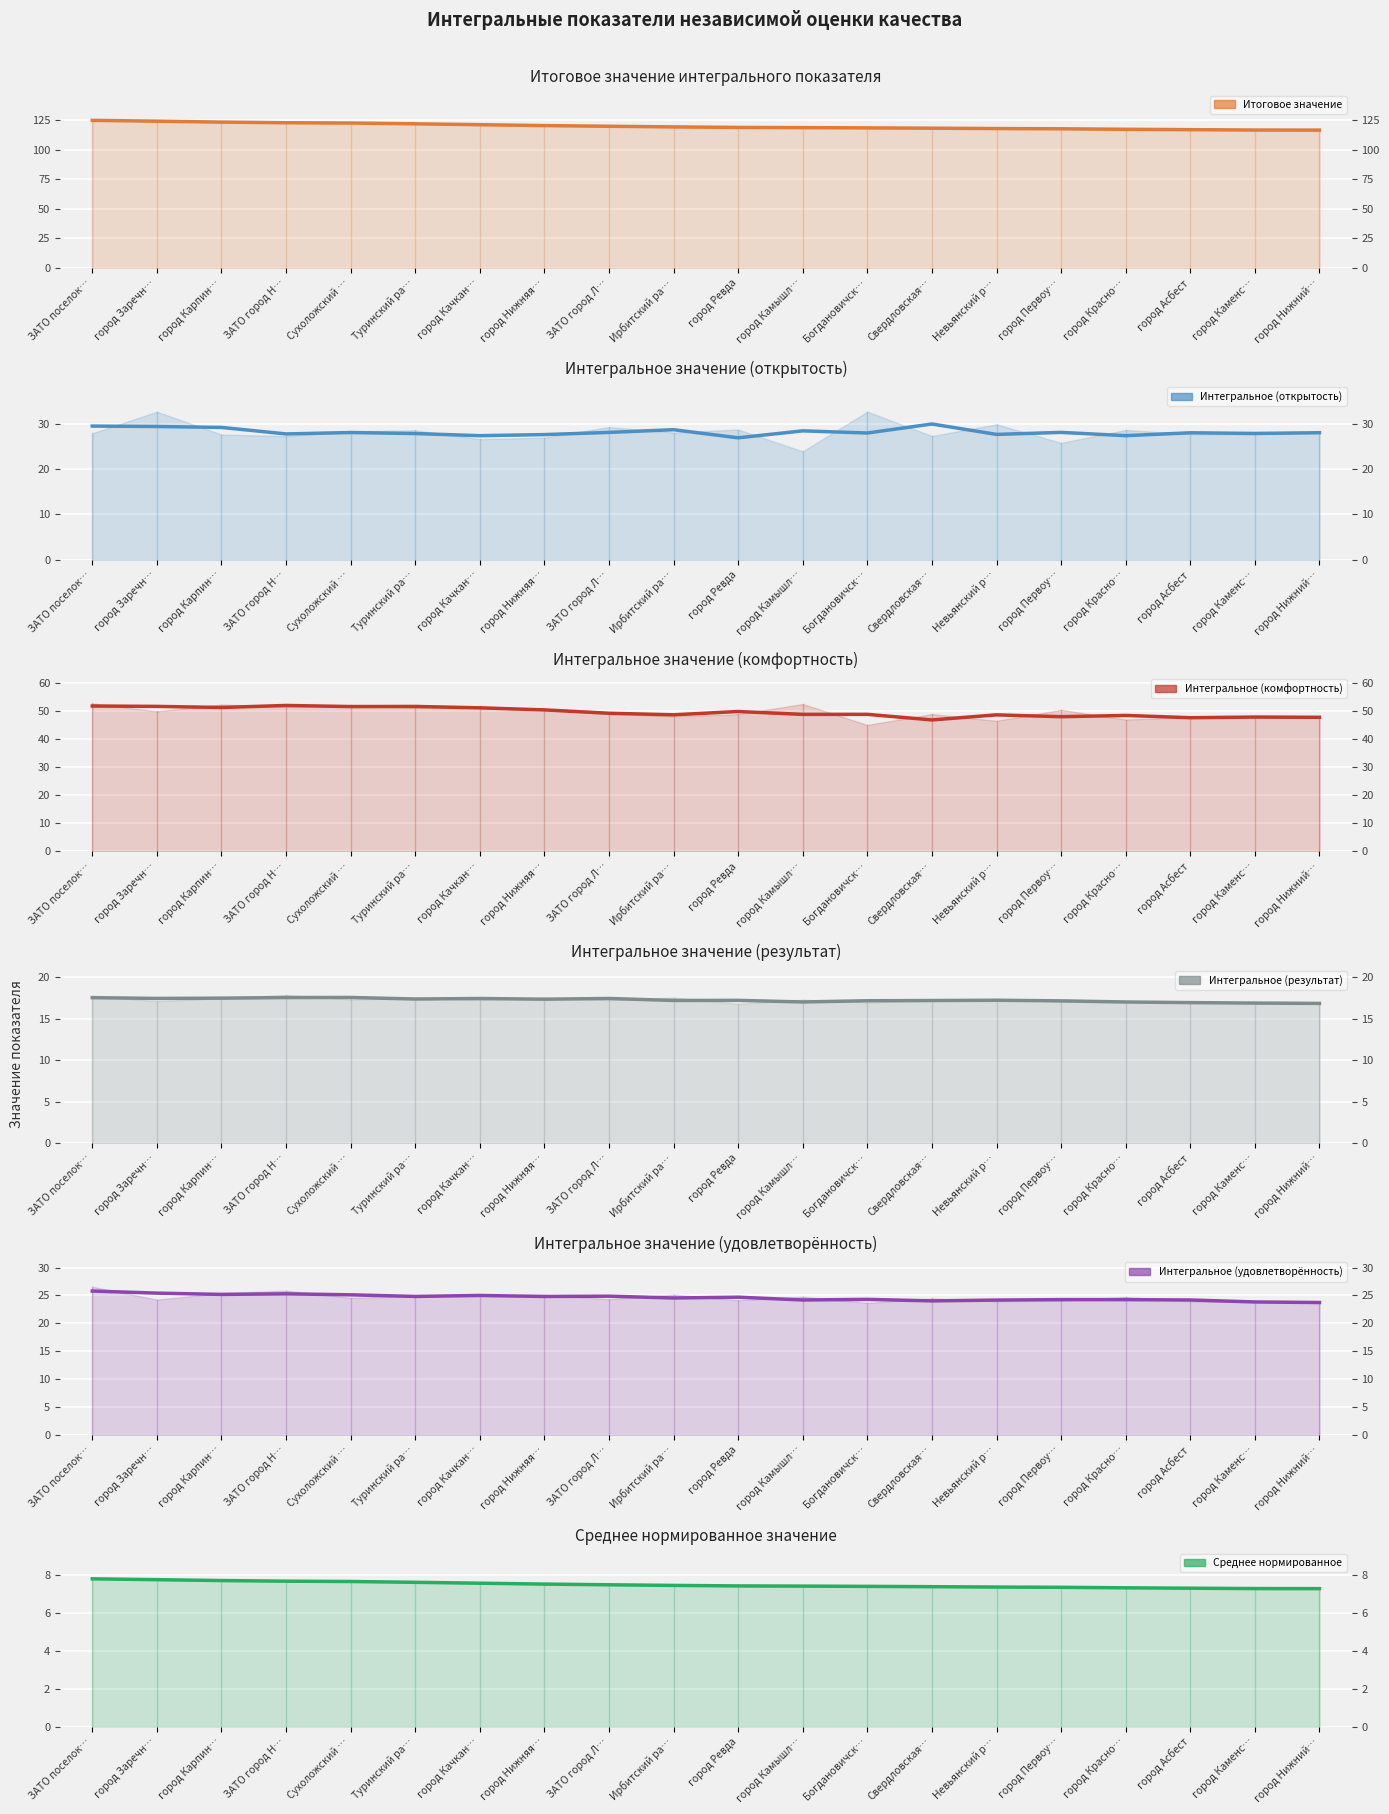

At which label does Интегральное (комфортность) (сглаженное) first exceed 49?

ЗАТО поселок…